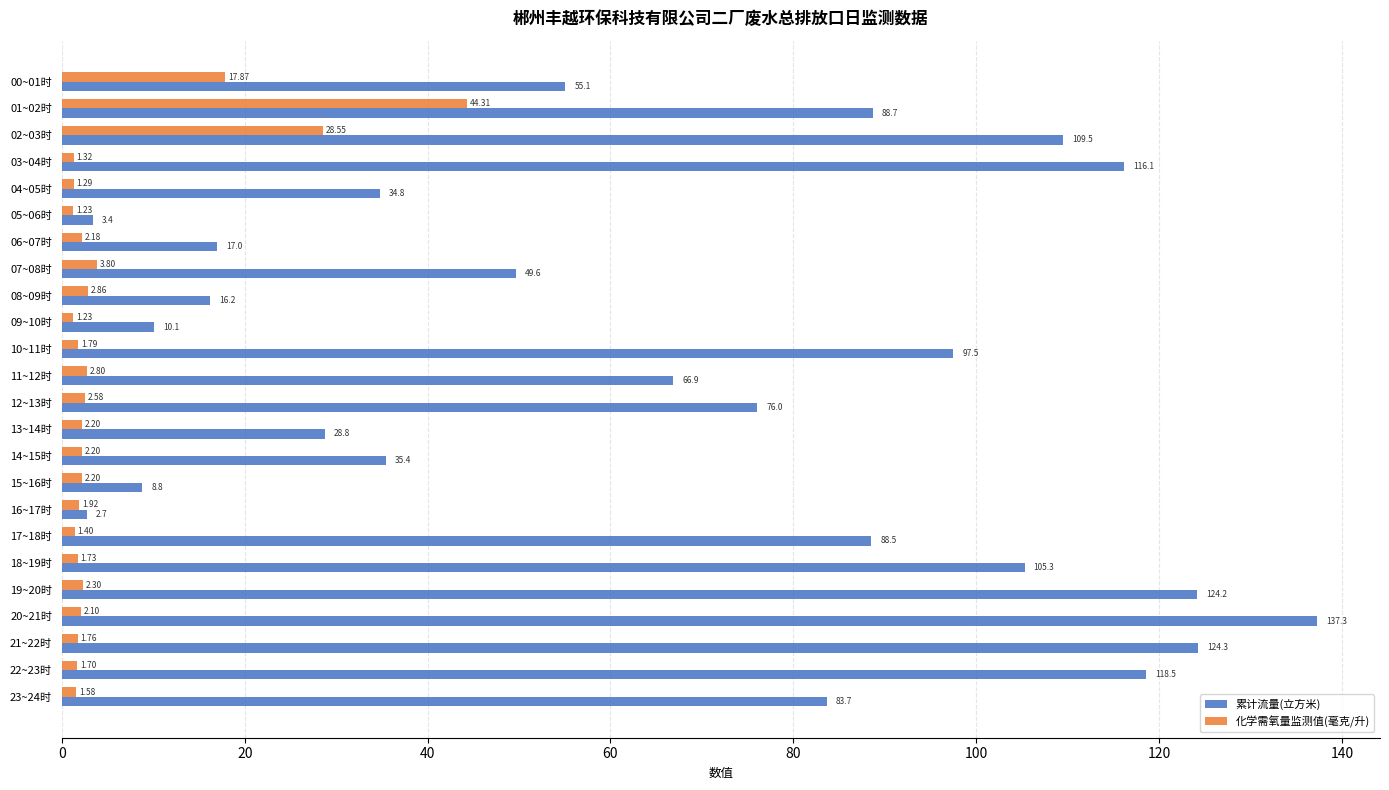

How many series are shown in this chart?

2